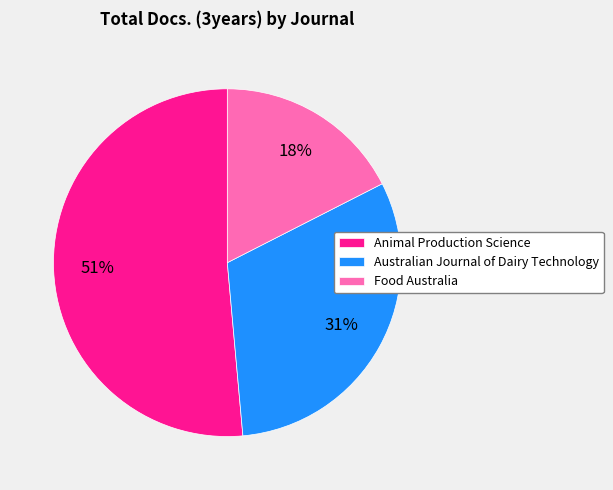

To the nearest percent, what is the average slice percentage?

33%